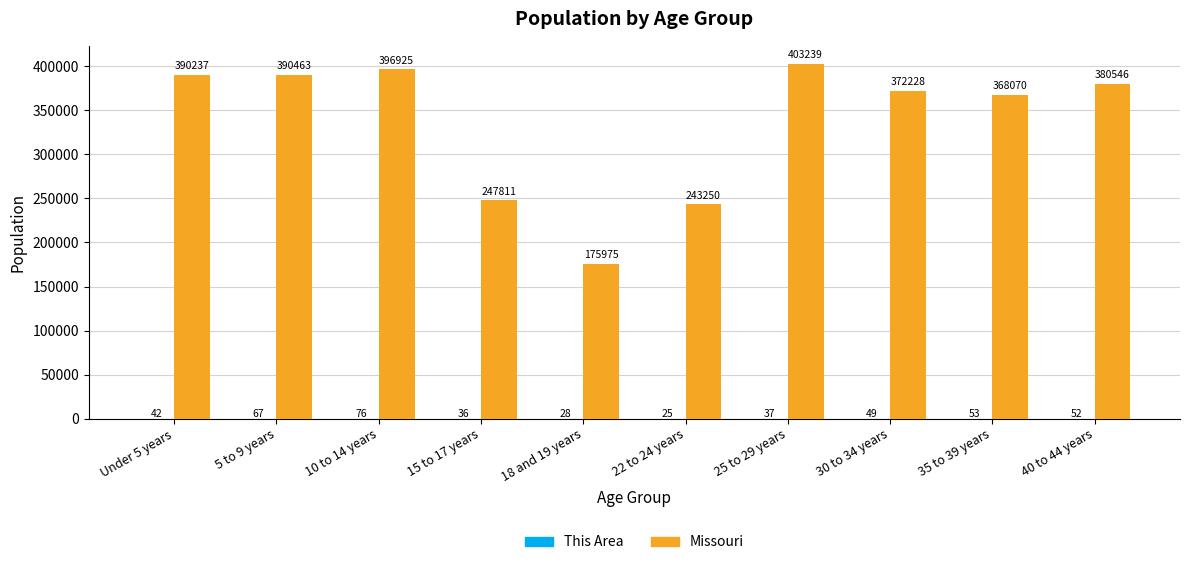

At which category is the sum across all series the highest?

25 to 29 years